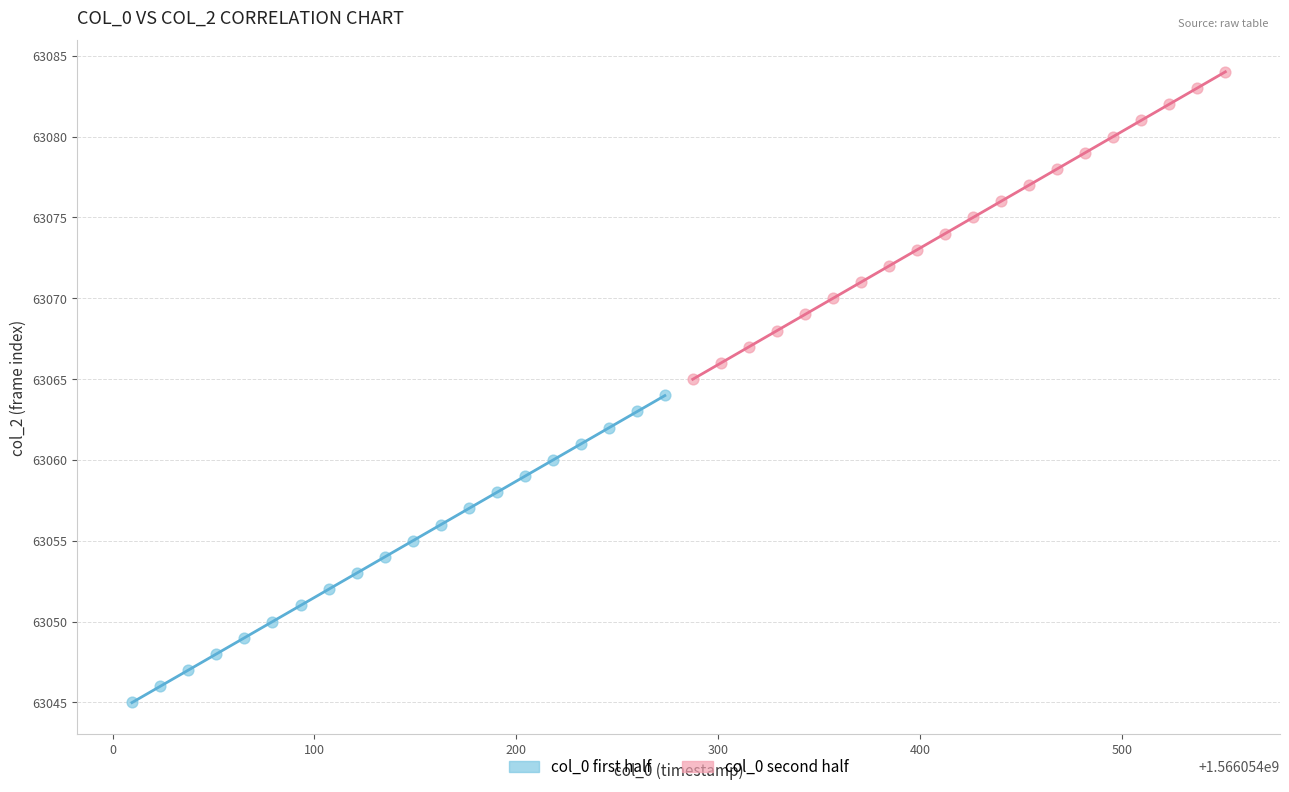

Which series contains the lowest Y value?

col_0 first half